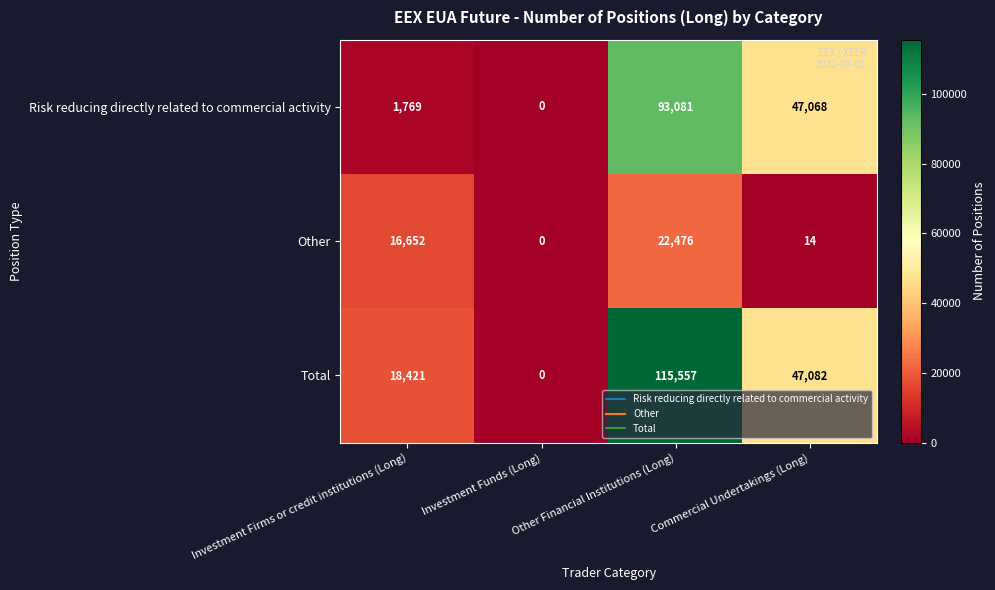

How many categories are shown in the chart?

4